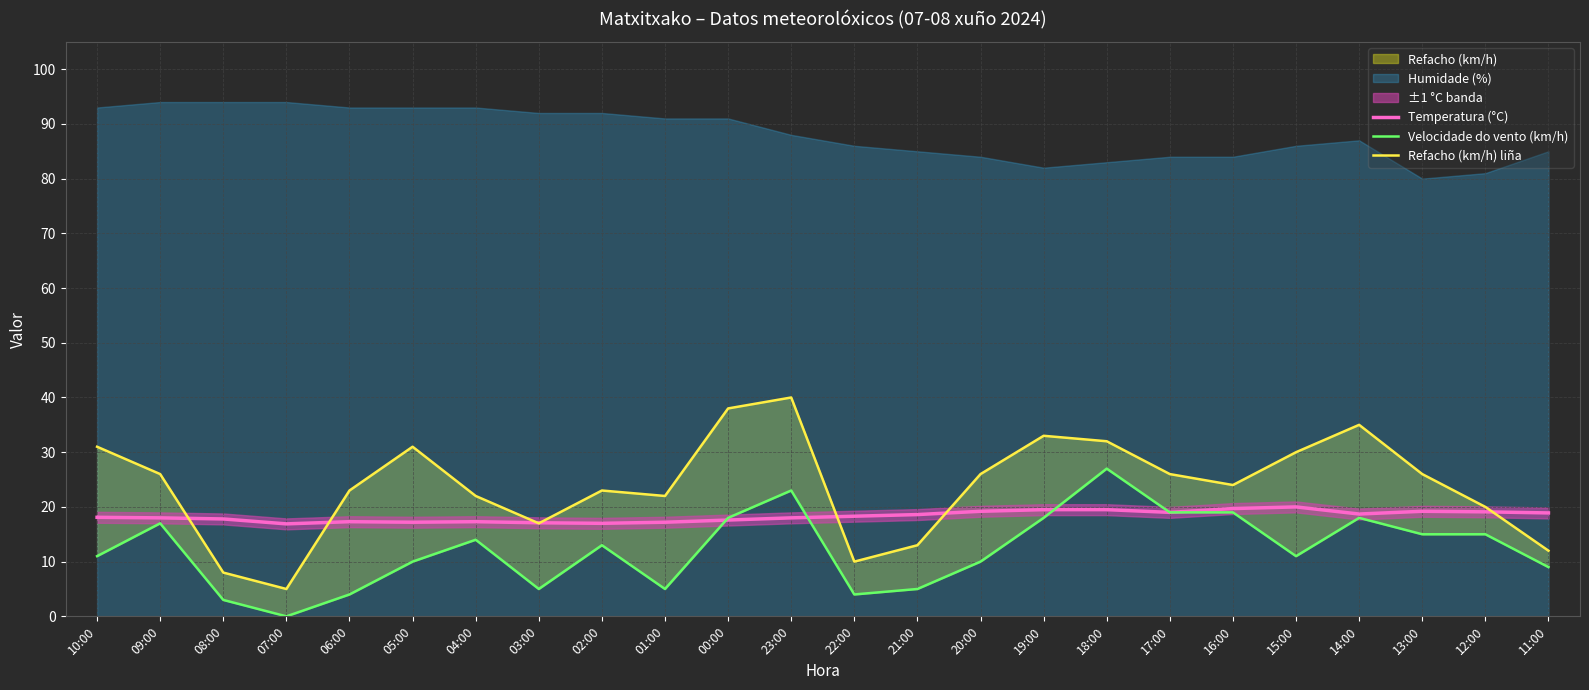

Which category has the lowest value in the Refacho (km/h) liña series?

07:00